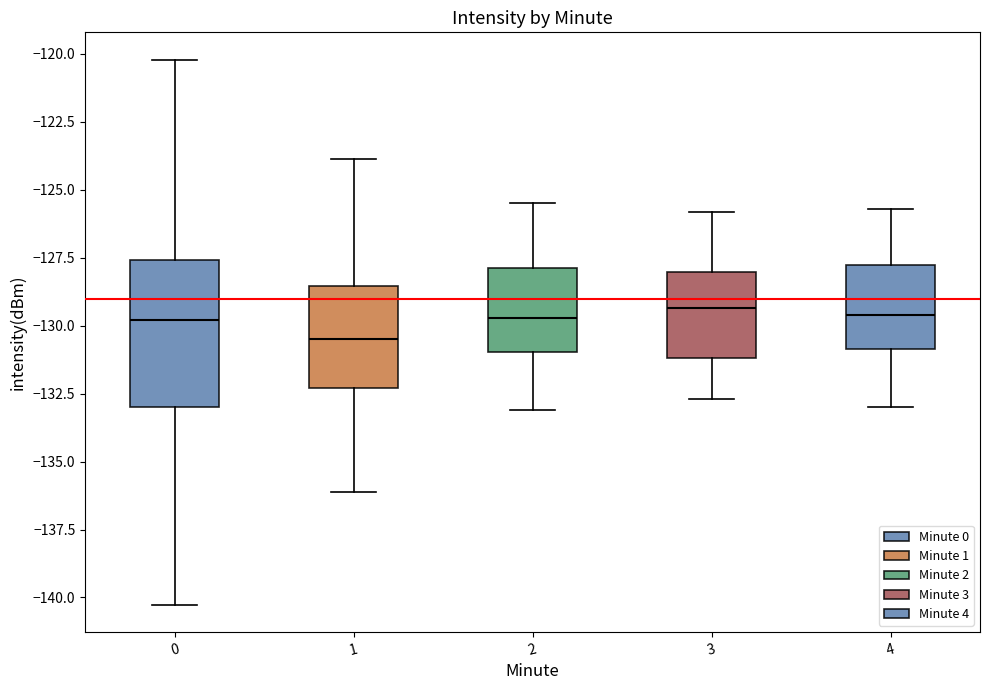

Reading left to right, read every box against the y-axis: the position of its median line, the range the box covers, and the ends of its whiskers. The values are not printed on the chart, so give them approximately, as read against the axis.

0: median -130.0, box -133.0 to -127.5, whiskers -140.5 to -120.0
1: median -130.5, box -132.5 to -128.5, whiskers -136.0 to -124.0
2: median -129.5, box -131.0 to -128.0, whiskers -133.0 to -125.5
3: median -129.5, box -131.0 to -128.0, whiskers -132.5 to -126.0
4: median -129.5, box -131.0 to -128.0, whiskers -133.0 to -125.5